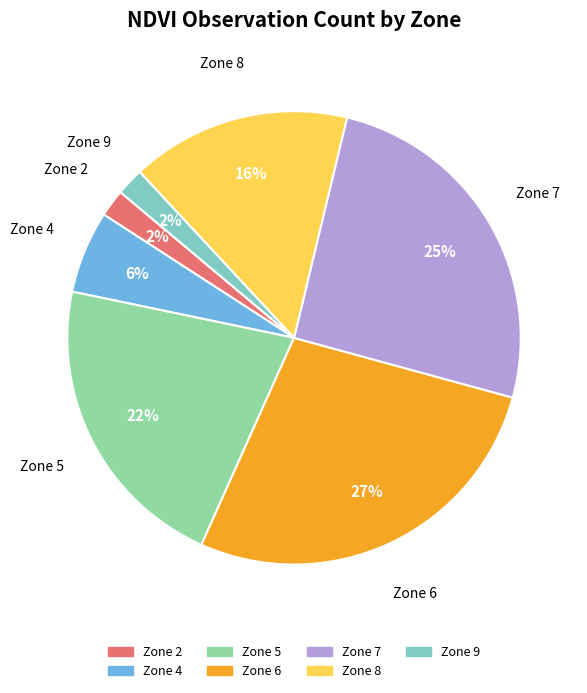

Approximately how many times larger is the value at Zone 9 compared to Zone 8?

0.1